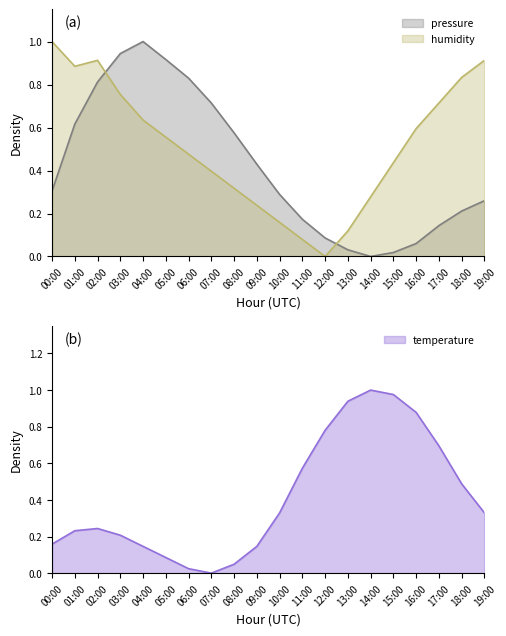

How many positive values does the temperature series have?

19